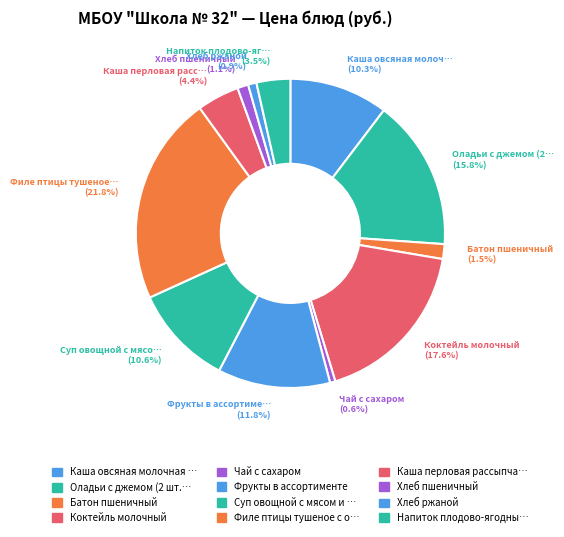

How many slices are in this pie chart?

12